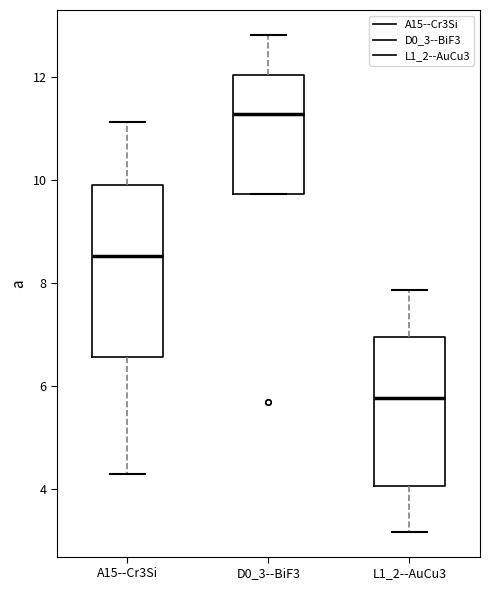

Comparing the boxes themselves (not the whiskers), which one is the tallest?

A15--Cr3Si